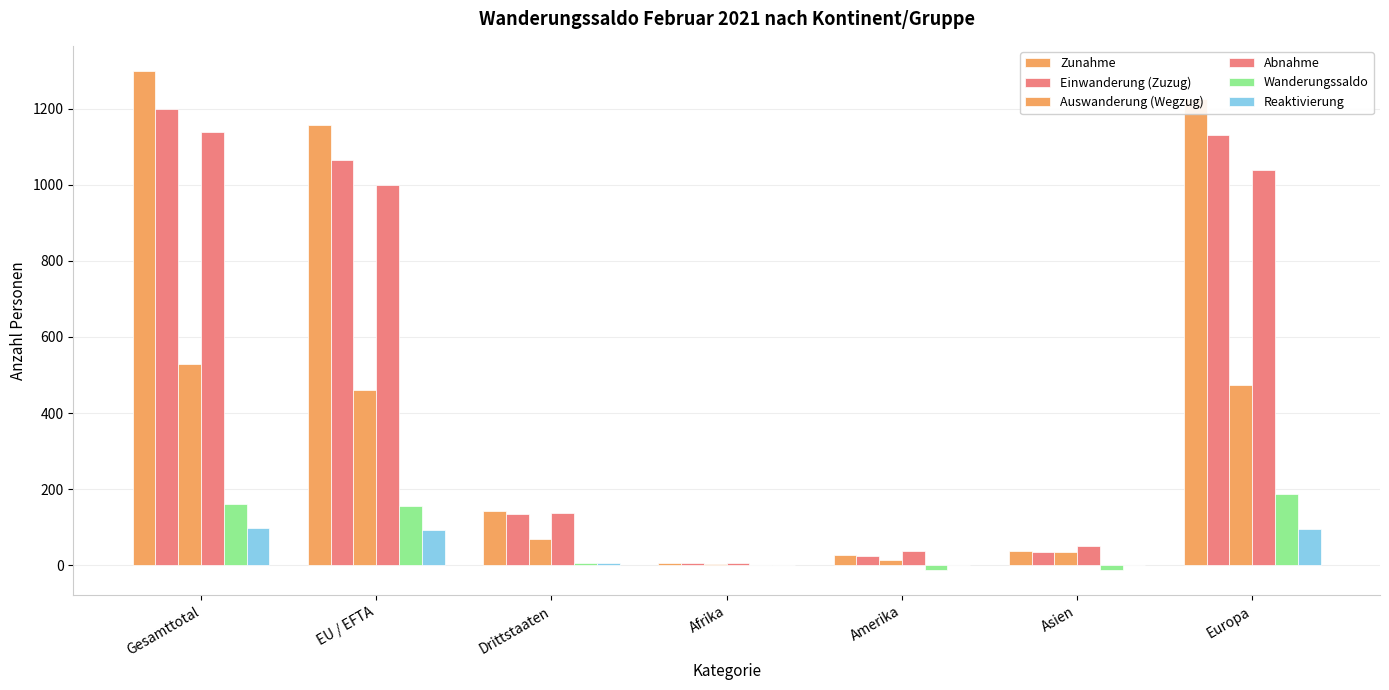

Does the chart contain stacked bars?

No